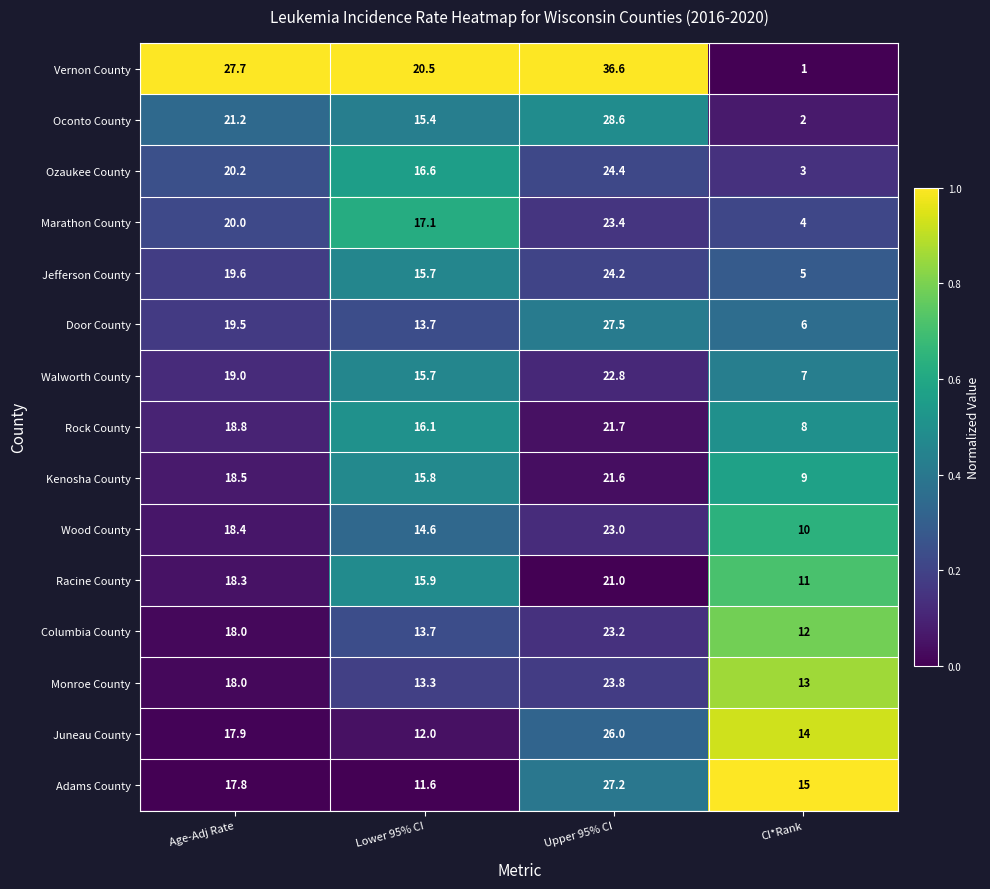

At how many categories does at least one series exceed 16?

3